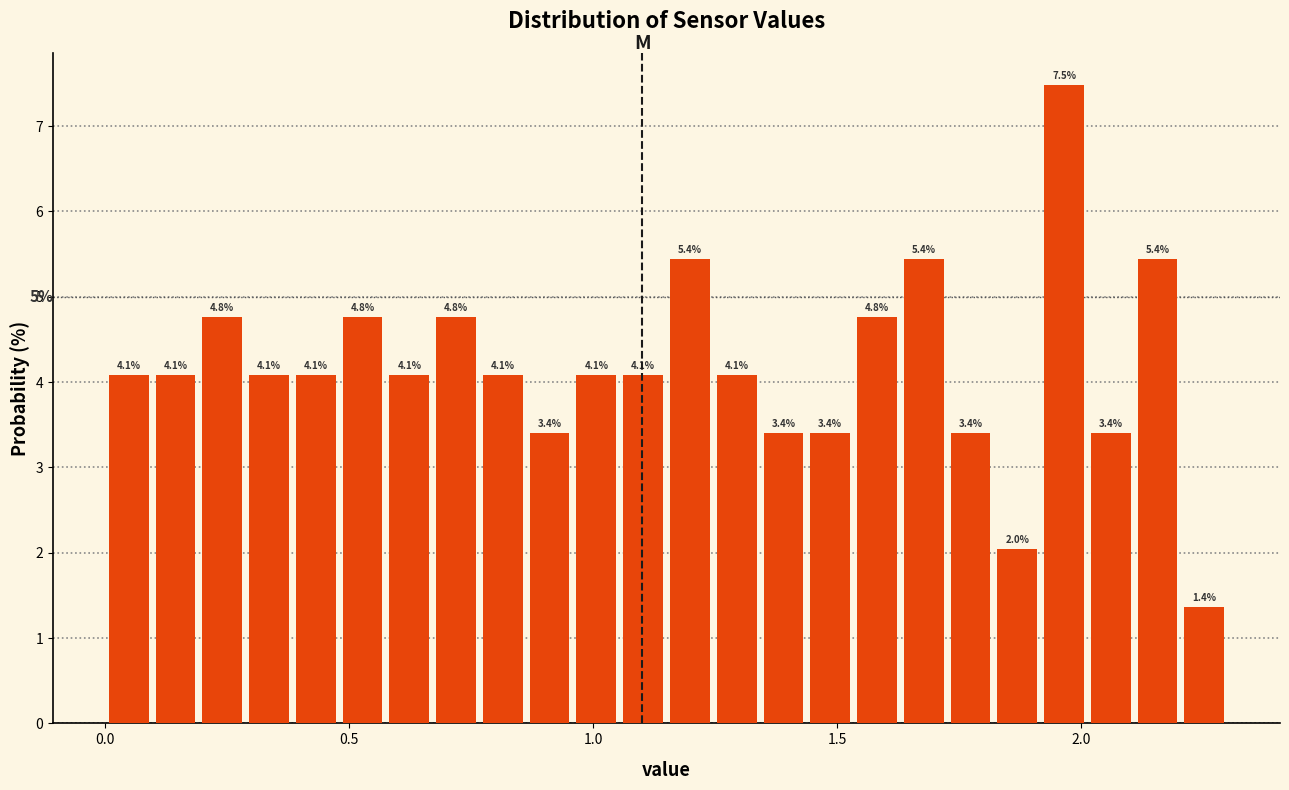

Read against the x-axis, roughly where is the centre of the tallest bar?

1.95